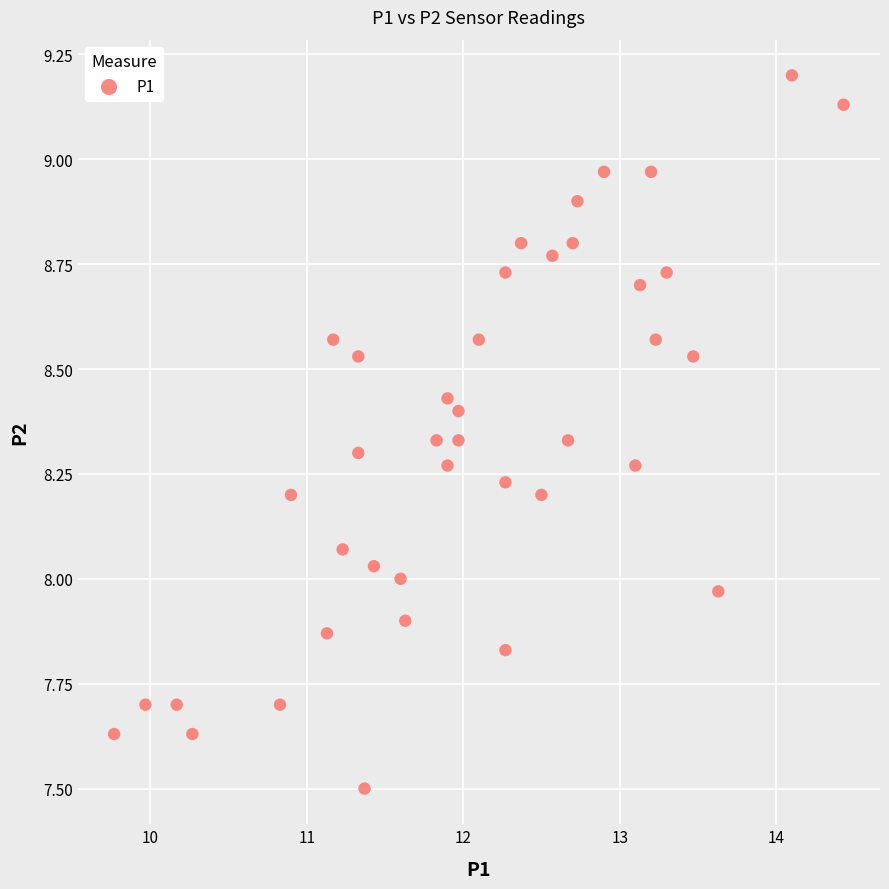

What is the range of Y values (max minus min)?

1.7